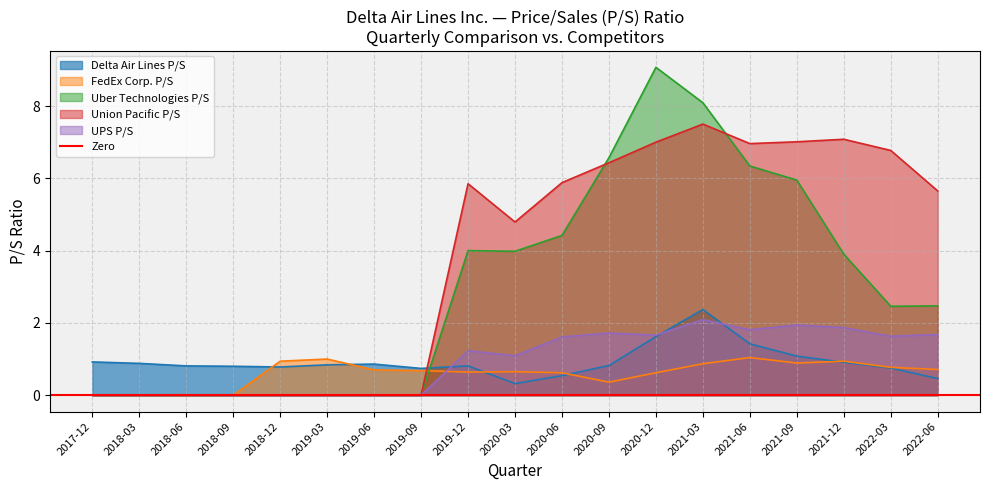

The Uber Technologies P/S series shows 2.5 at 2022-06. True or false?

True